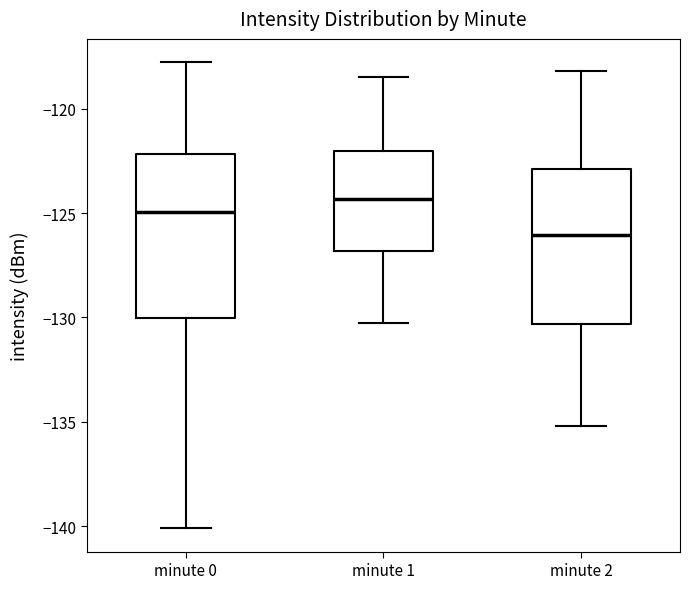

Where is the lower edge of the box for minute 0 on the y-axis? The values are not printed on the chart, so give them approximately, as read against the axis.

-130.0